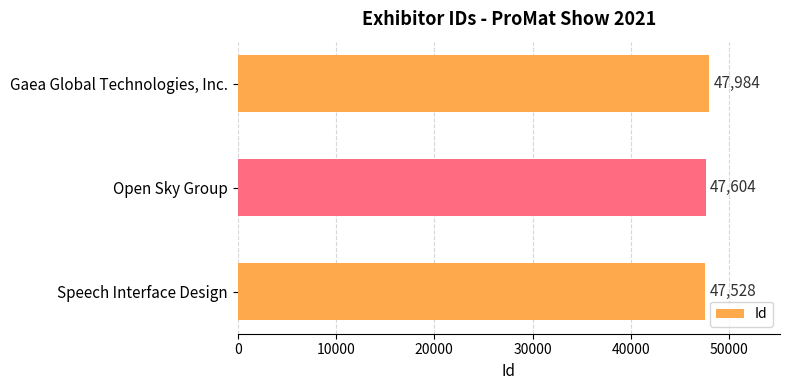

How many data points are less than 47604?

1